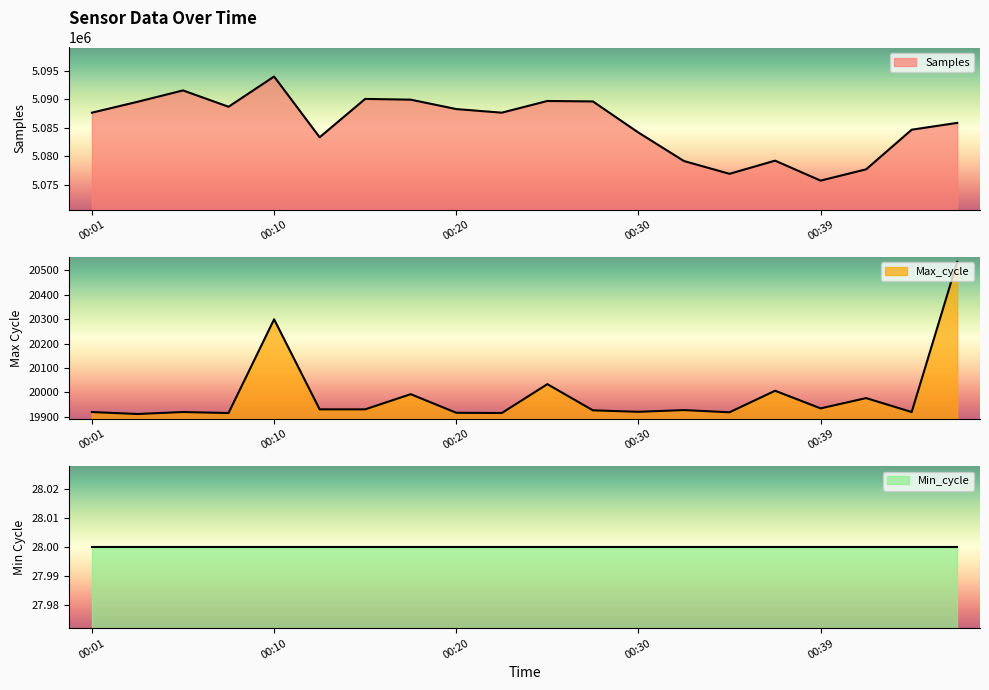

At 00:20, list the series in order from smallest to largest.

Max_cycle, Samples